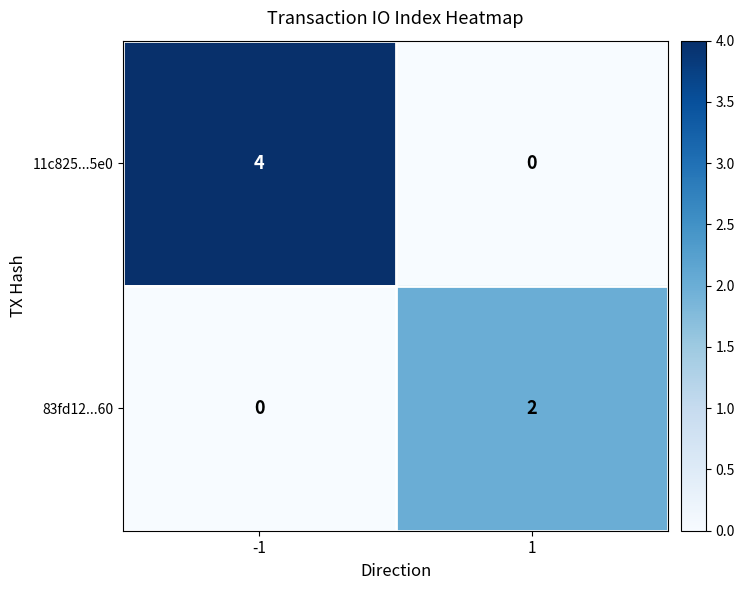

True or false: 83fd12...60 has a value of 1 at -1.

False